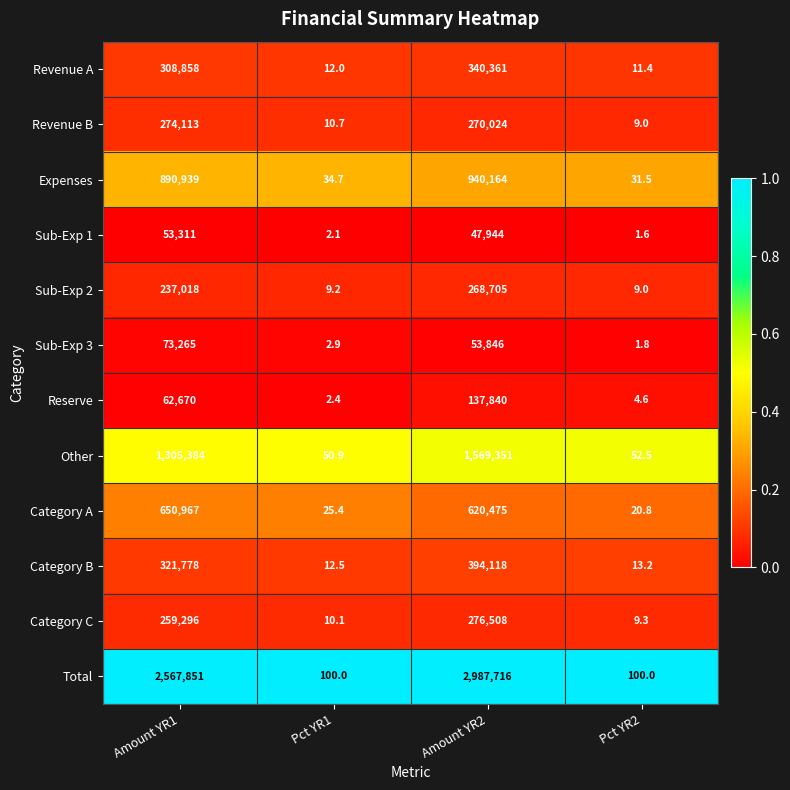

Which series has the widest spread of values?

Total